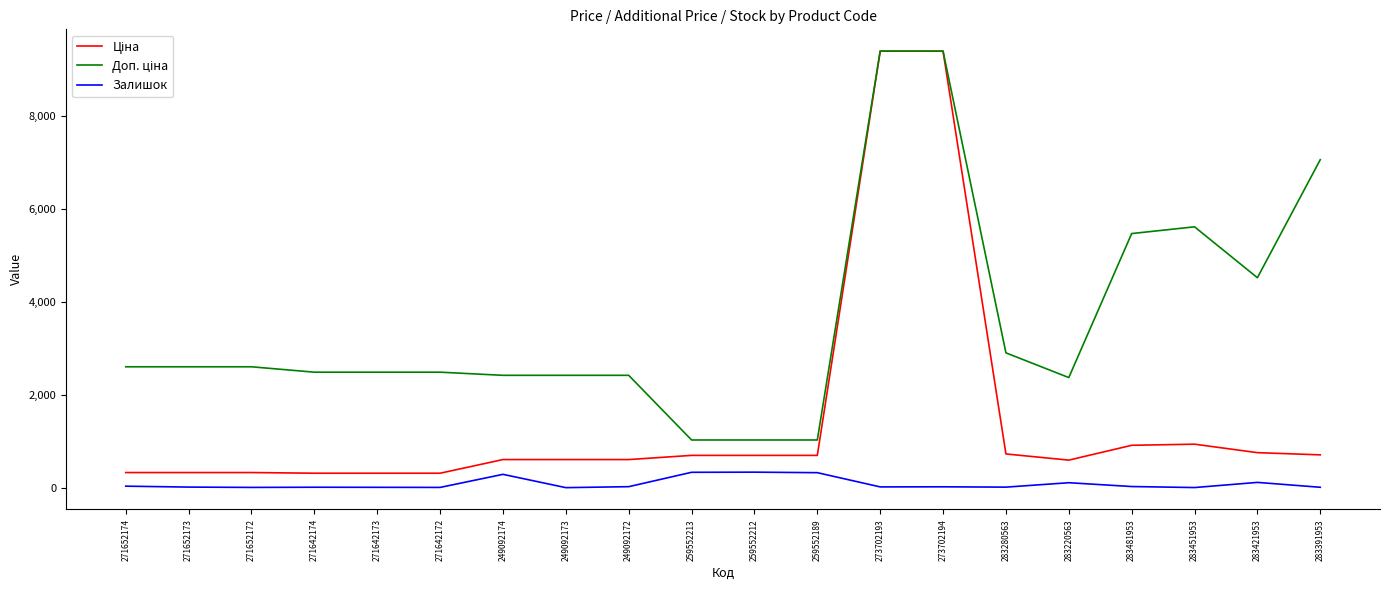

Does the chart display data point markers on the line(s)?

No